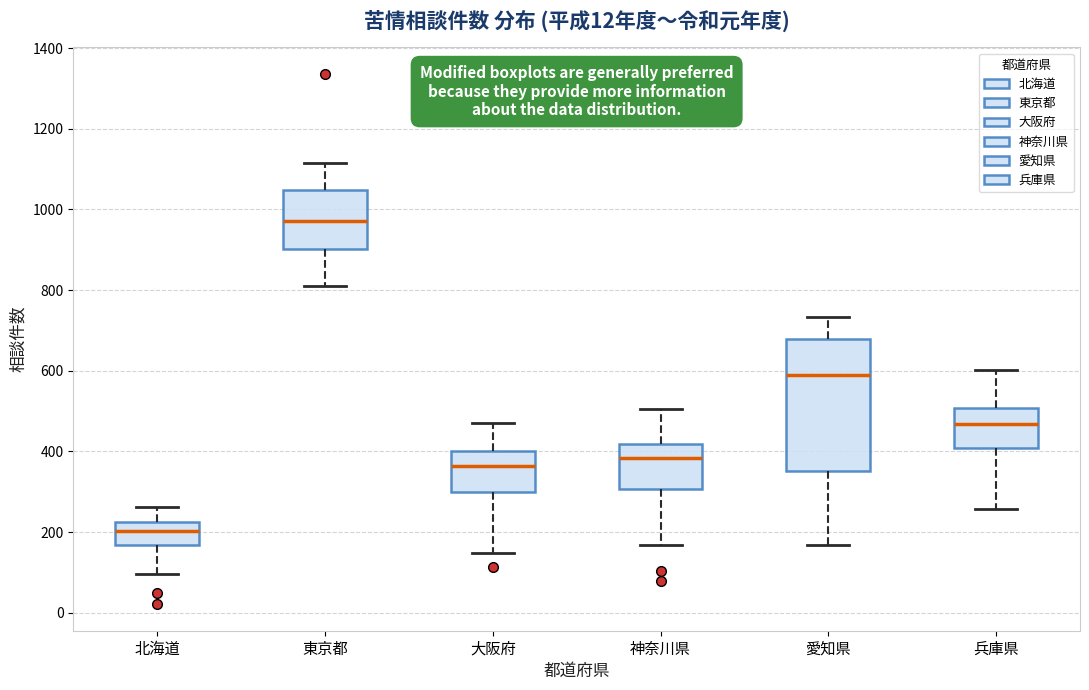

Comparing the boxes themselves (not the whiskers), which one is the tallest?

愛知県